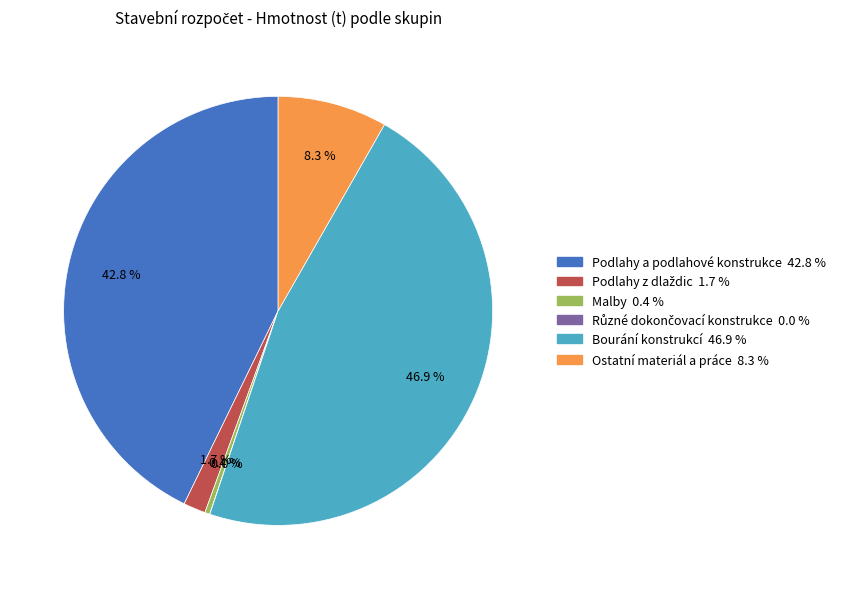

Is there any slice that represents more than half of the pie?

No